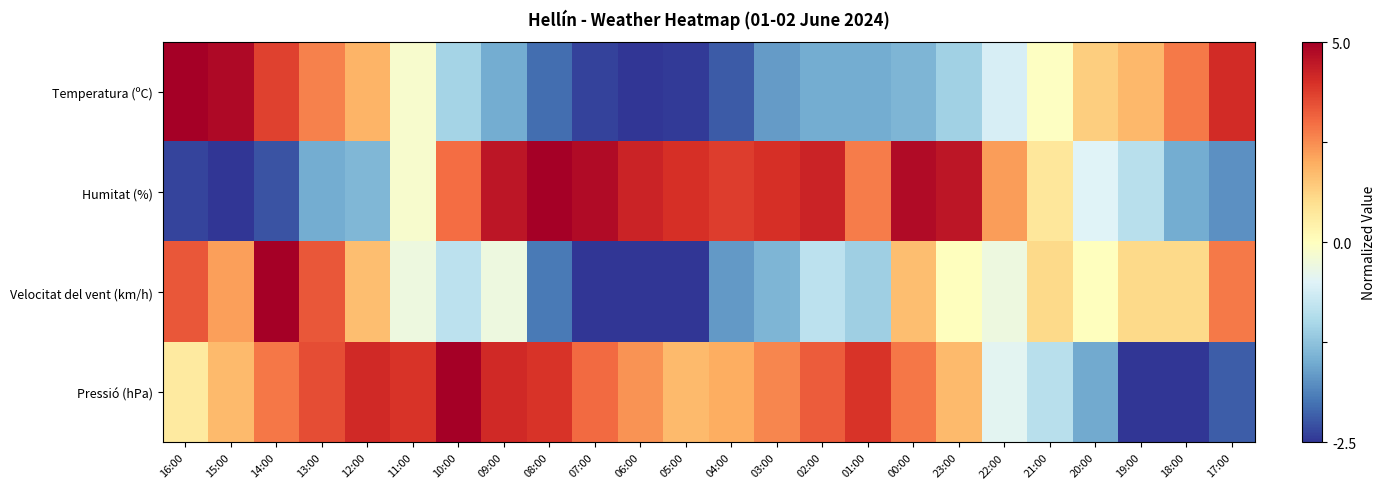

What is the smallest value displayed?

-5.0